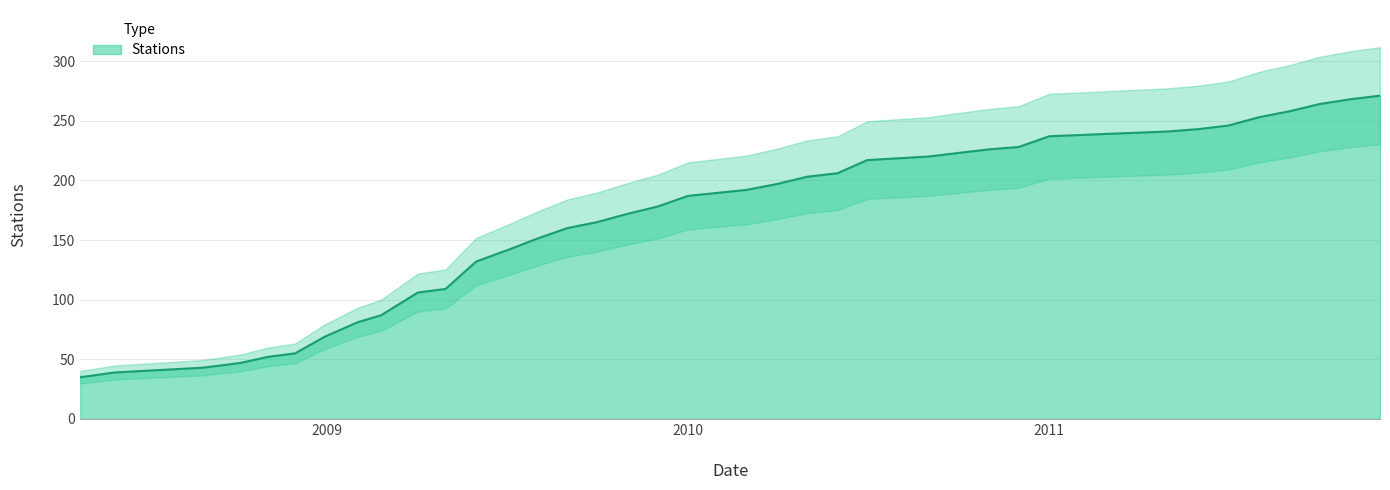

True or false: the data has more than 2 interior local peaks.

False